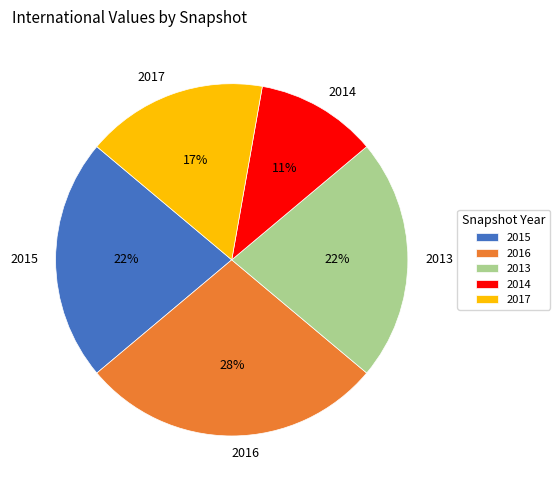

Between 2016 and 2013, which is larger?

2016